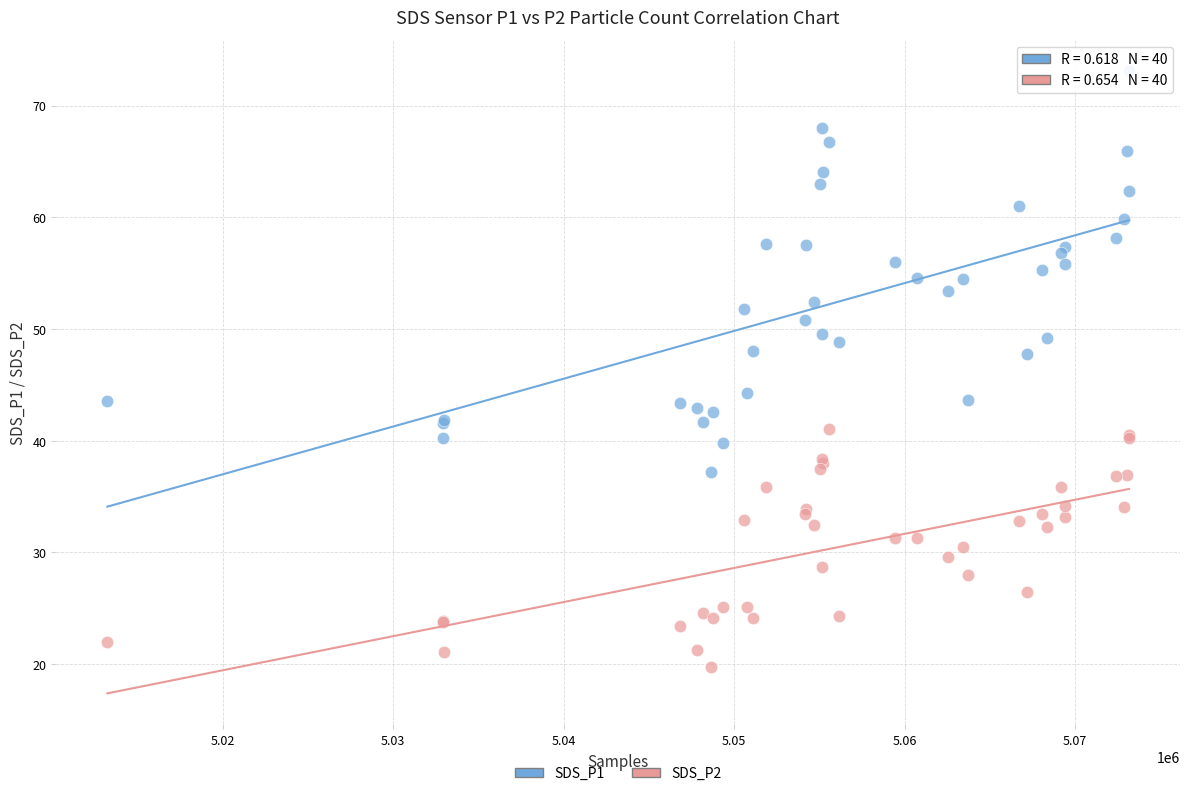

Which series has the largest Y range (max minus min)?

SDS_P1